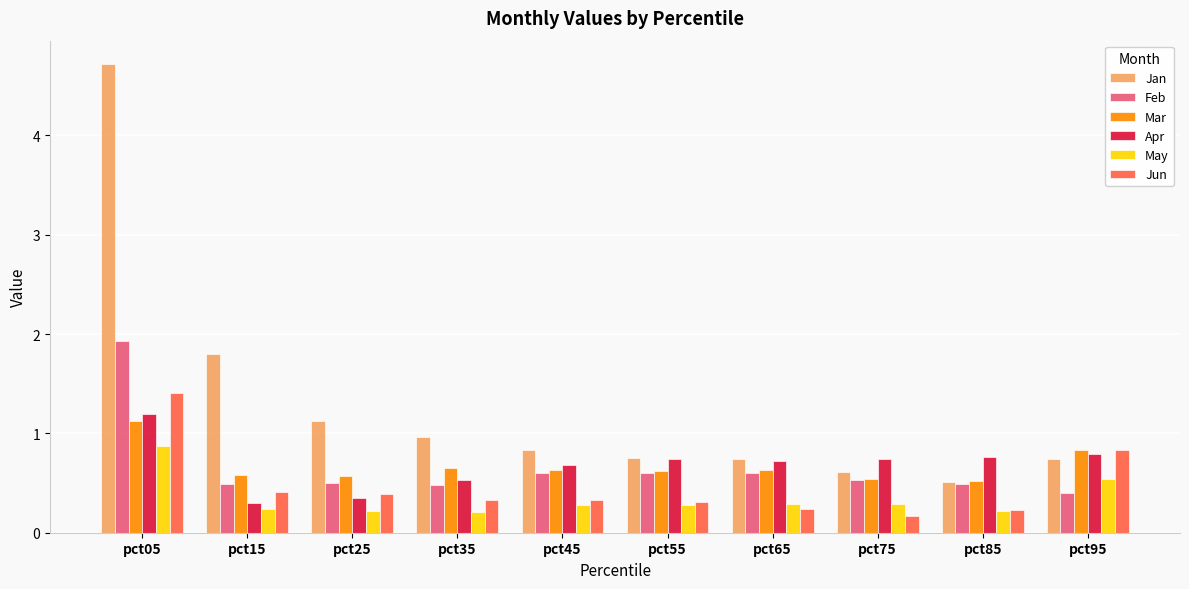

Is it true that Apr equals 0.7 at pct45?

True